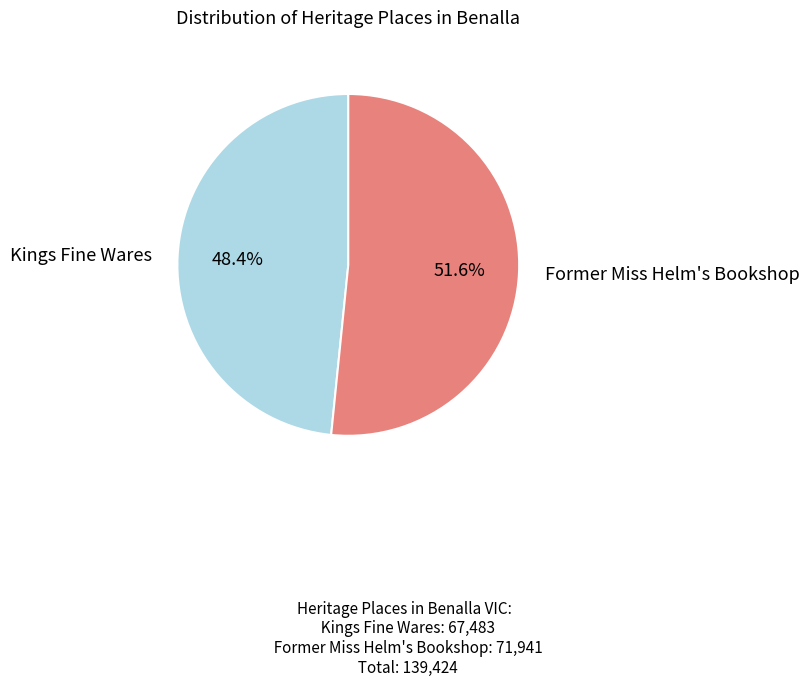

What is the ratio of the value at Kings Fine Wares to the value at Former Miss Helm's Bookshop?

0.9